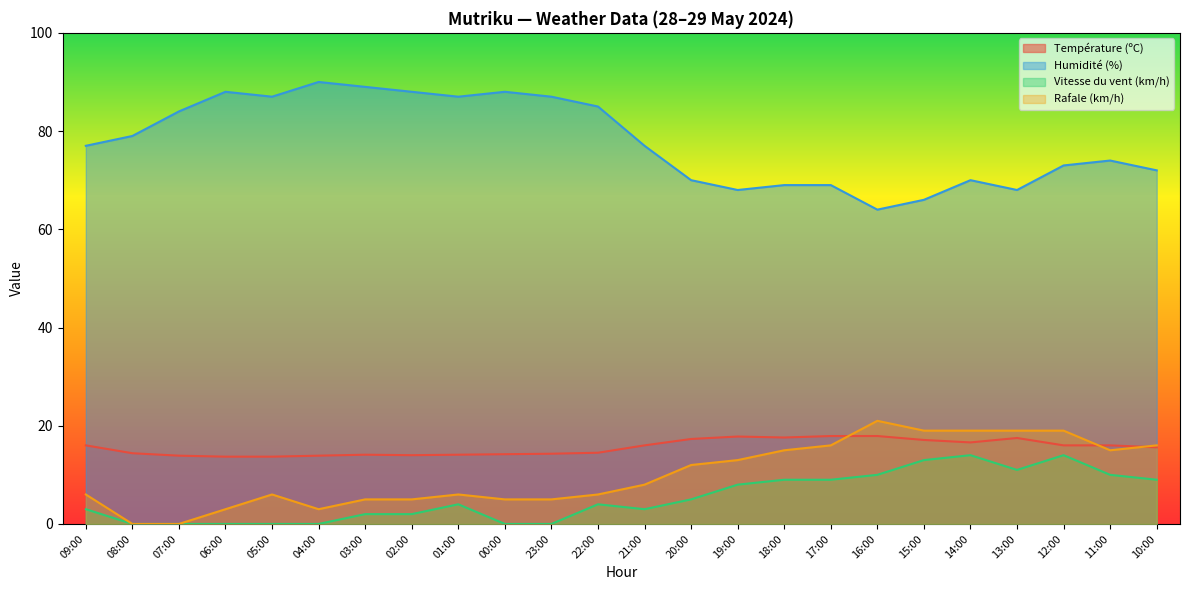

Reading left to right, transcribe all the data shown in this chart.

Température (ºC): 09:00=16.0	08:00=14.4	07:00=13.9	06:00=13.7	05:00=13.7	04:00=13.9	03:00=14.1	02:00=14.0	01:00=14.1	00:00=14.2	23:00=14.3	22:00=14.5	21:00=16.0	20:00=17.3	19:00=17.8	18:00=17.6	17:00=17.9	16:00=17.9	15:00=17.1	14:00=16.6	13:00=17.5	12:00=16.0	11:00=16.0	10:00=15.6
Humidité (%): 09:00=77.0	08:00=79.0	07:00=84.0	06:00=88.0	05:00=87.0	04:00=90.0	03:00=89.0	02:00=88.0	01:00=87.0	00:00=88.0	23:00=87.0	22:00=85.0	21:00=77.0	20:00=70.0	19:00=68.0	18:00=69.0	17:00=69.0	16:00=64.0	15:00=66.0	14:00=70.0	13:00=68.0	12:00=73.0	11:00=74.0	10:00=72.0
Vitesse du vent (km/h): 09:00=3.0	08:00=0.0	07:00=0.0	06:00=0.0	05:00=0.0	04:00=0.0	03:00=2.0	02:00=2.0	01:00=4.0	00:00=0.0	23:00=0.0	22:00=4.0	21:00=3.0	20:00=5.0	19:00=8.0	18:00=9.0	17:00=9.0	16:00=10.0	15:00=13.0	14:00=14.0	13:00=11.0	12:00=14.0	11:00=10.0	10:00=9.0
Rafale (km/h): 09:00=6.0	08:00=0.0	07:00=0.0	06:00=3.0	05:00=6.0	04:00=3.0	03:00=5.0	02:00=5.0	01:00=6.0	00:00=5.0	23:00=5.0	22:00=6.0	21:00=8.0	20:00=12.0	19:00=13.0	18:00=15.0	17:00=16.0	16:00=21.0	15:00=19.0	14:00=19.0	13:00=19.0	12:00=19.0	11:00=15.0	10:00=16.0